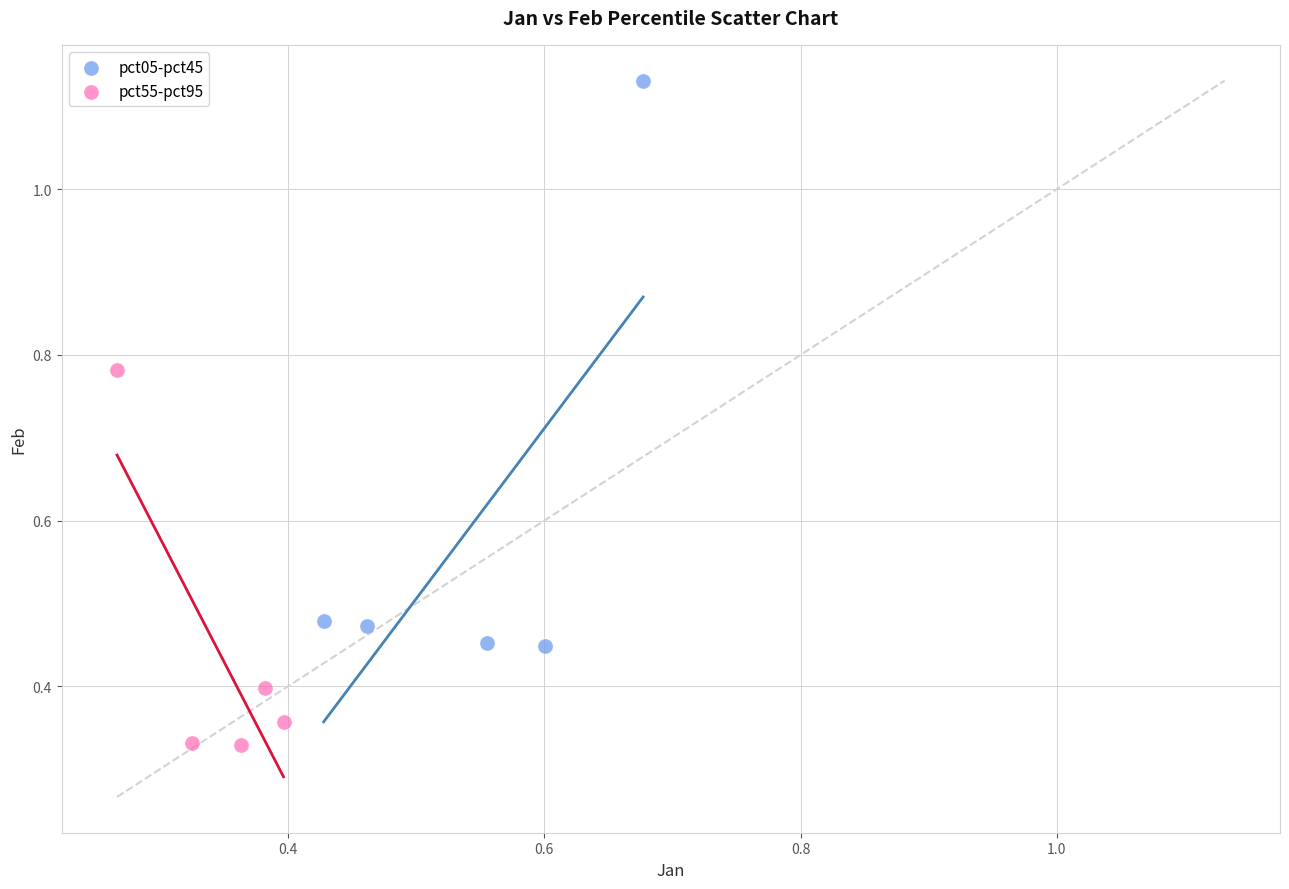

Which series contains the highest Y value?

pct05-pct45